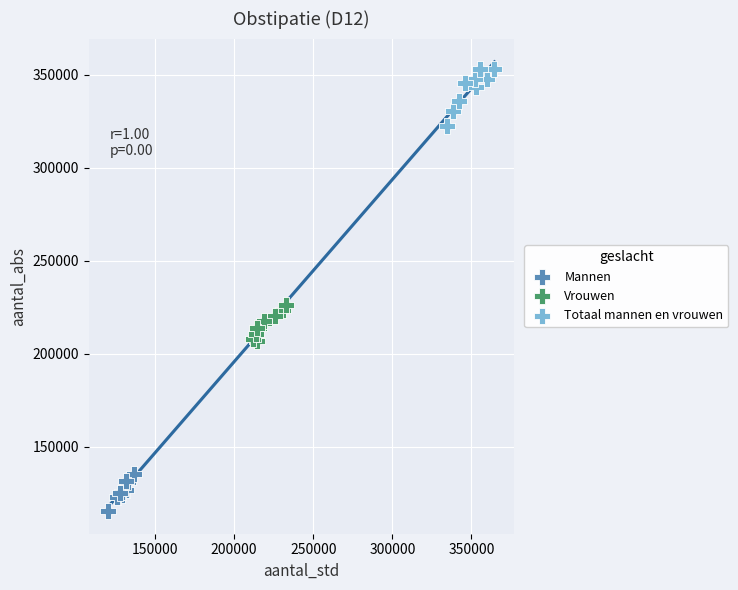

Which series has the largest Y range (max minus min)?

Totaal mannen en vrouwen